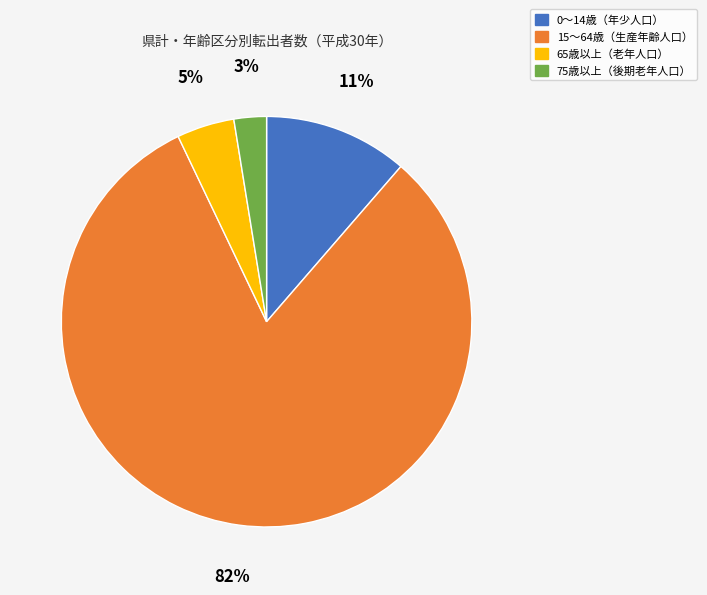

Does any single category account for the majority?

Yes